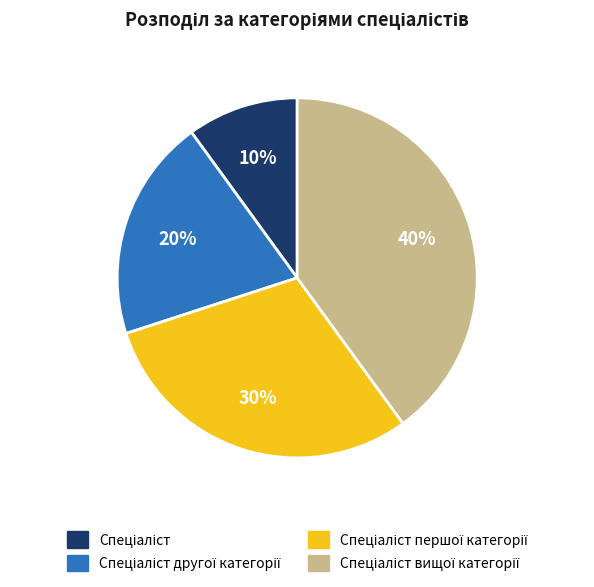

Is there a majority slice in this chart?

No